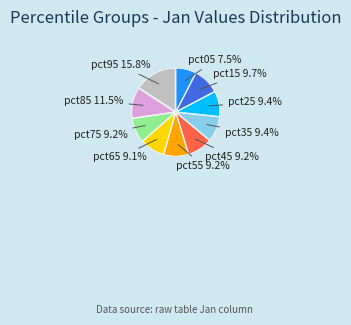

Is there any slice that represents more than half of the pie?

No